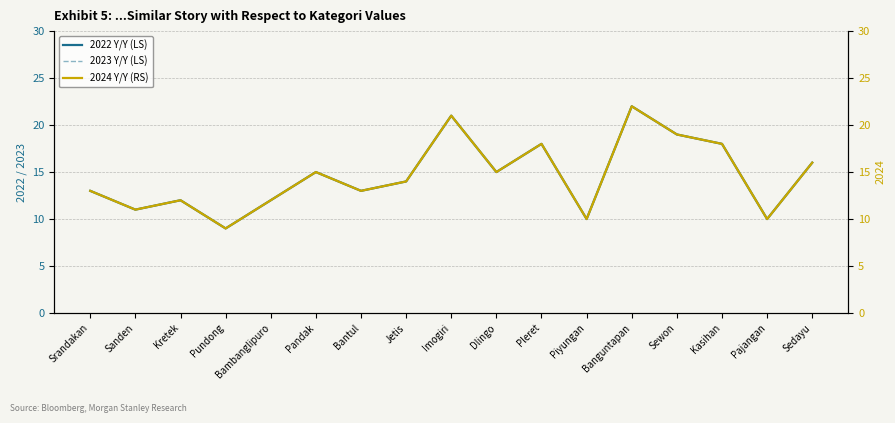

True or false: 2022 Y/Y (LS) and 2024 Y/Y (RS) intersect in this chart.

False